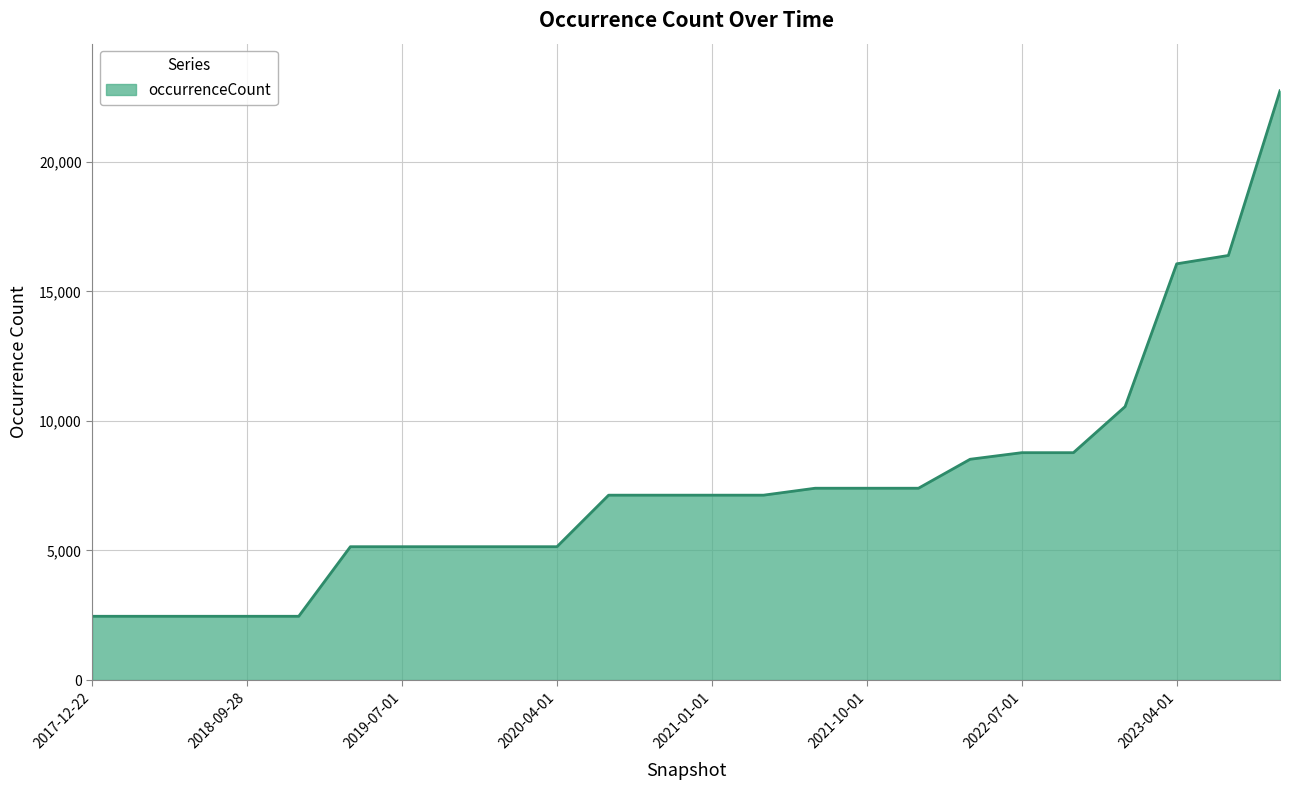

How many lines are shown in the chart?

1